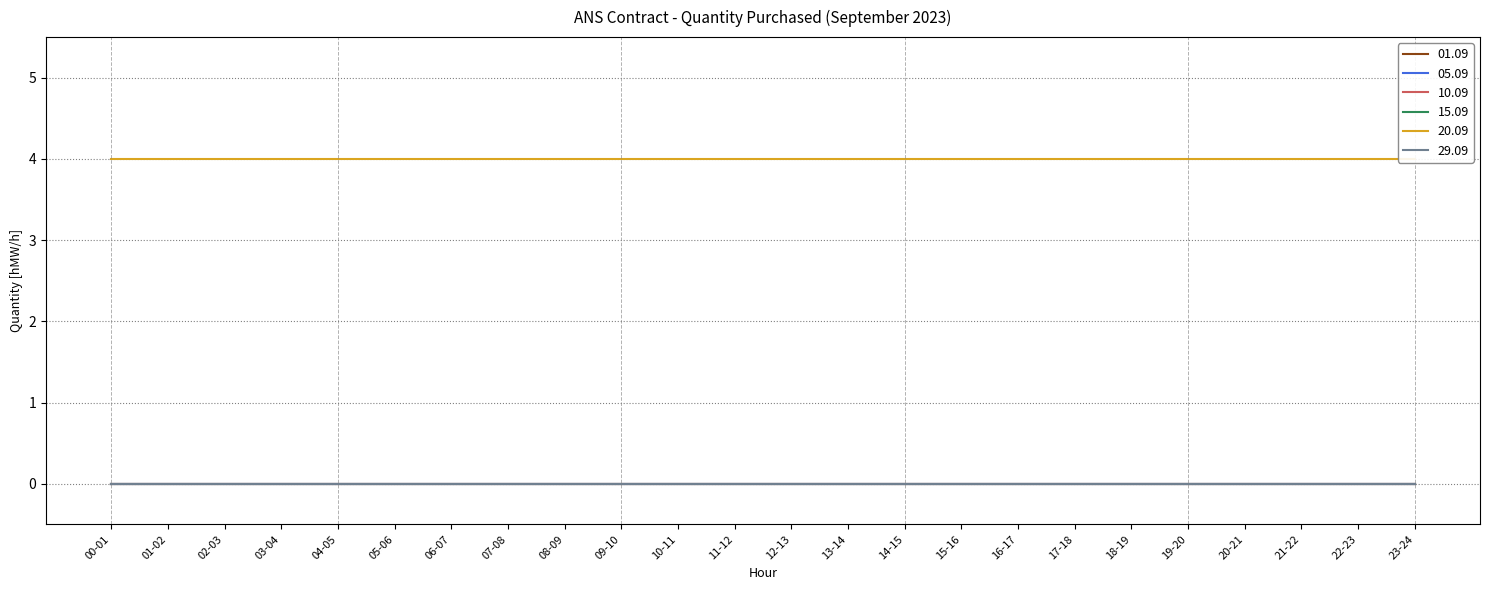

List the labels in order of 15.09 value, smallest first.

00-01, 01-02, 02-03, 03-04, 04-05, 05-06, 06-07, 07-08, 08-09, 09-10, 10-11, 11-12, 12-13, 13-14, 14-15, 15-16, 16-17, 17-18, 18-19, 19-20, 20-21, 21-22, 22-23, 23-24